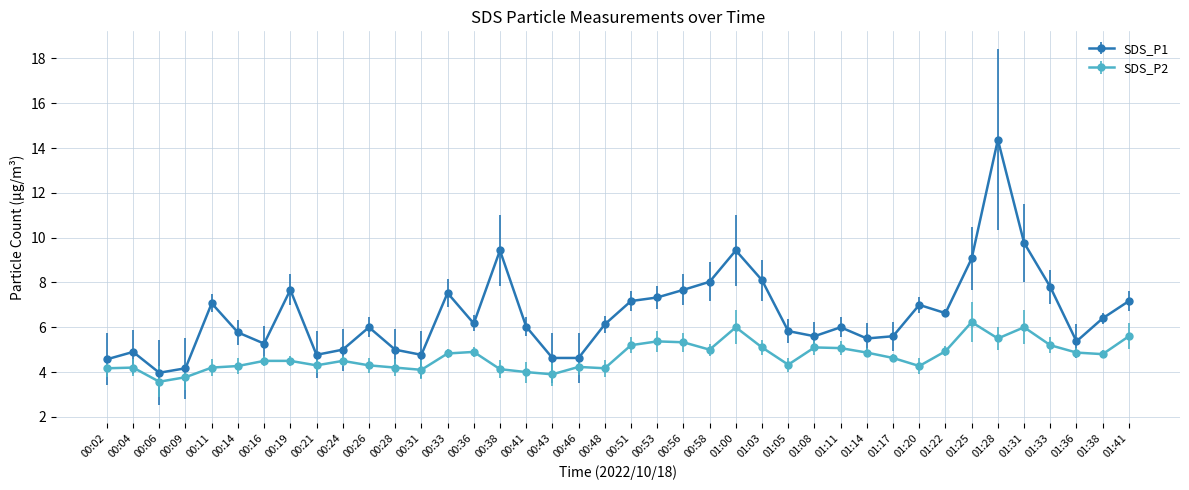

What is the value of the SDS_P1 point at the 23rd from the left?

7.7